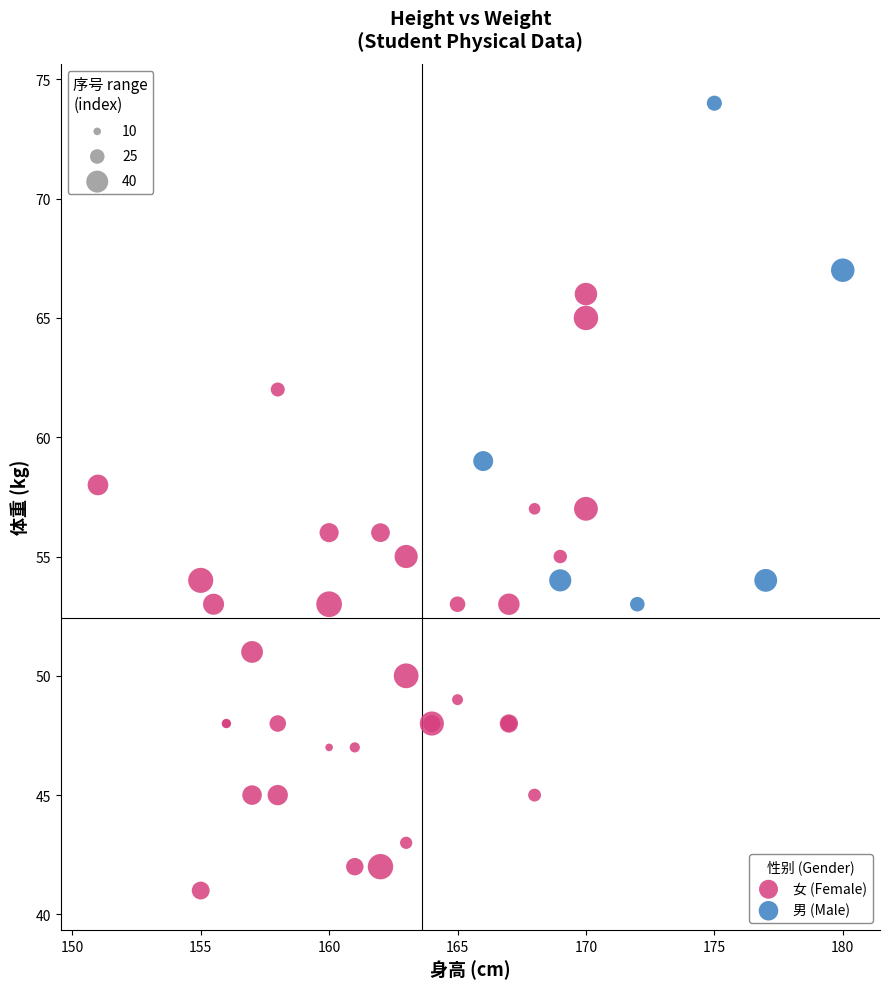

Which series has the largest Y range (max minus min)?

女 (Female)